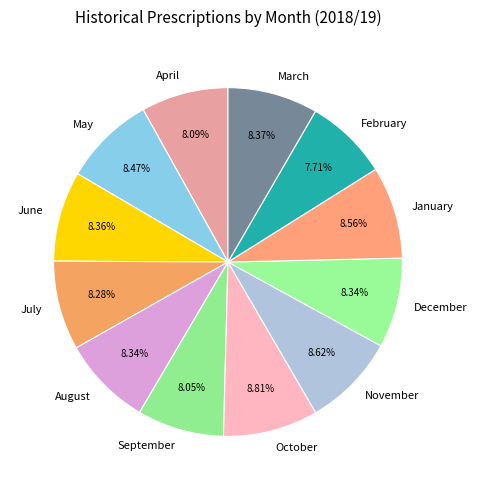

Approximately how many times larger is the value at November compared to December?

1.0